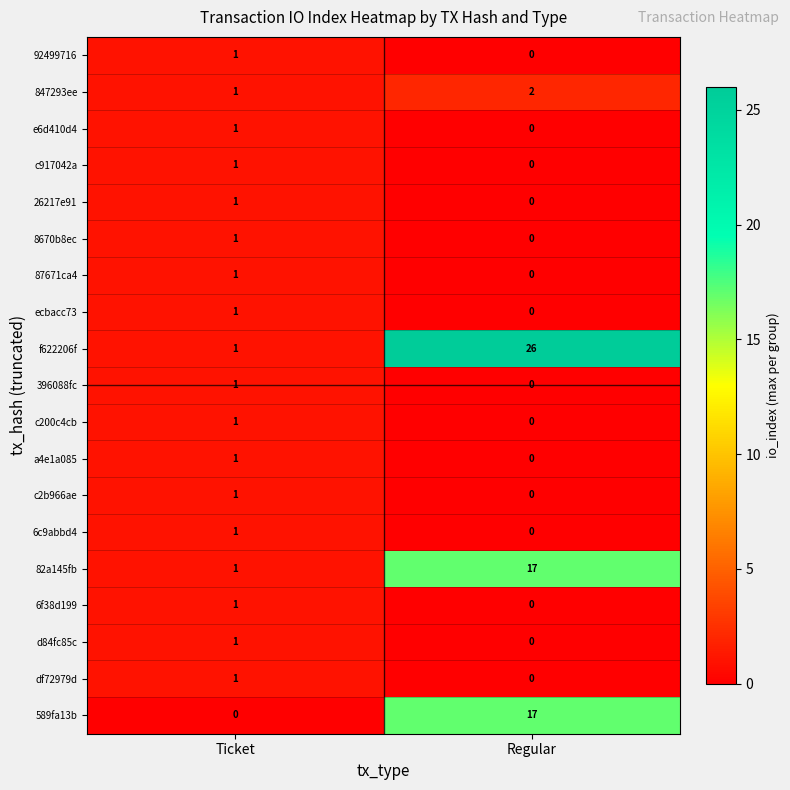

True or false: df72979d has a value of 0 at Regular.

True